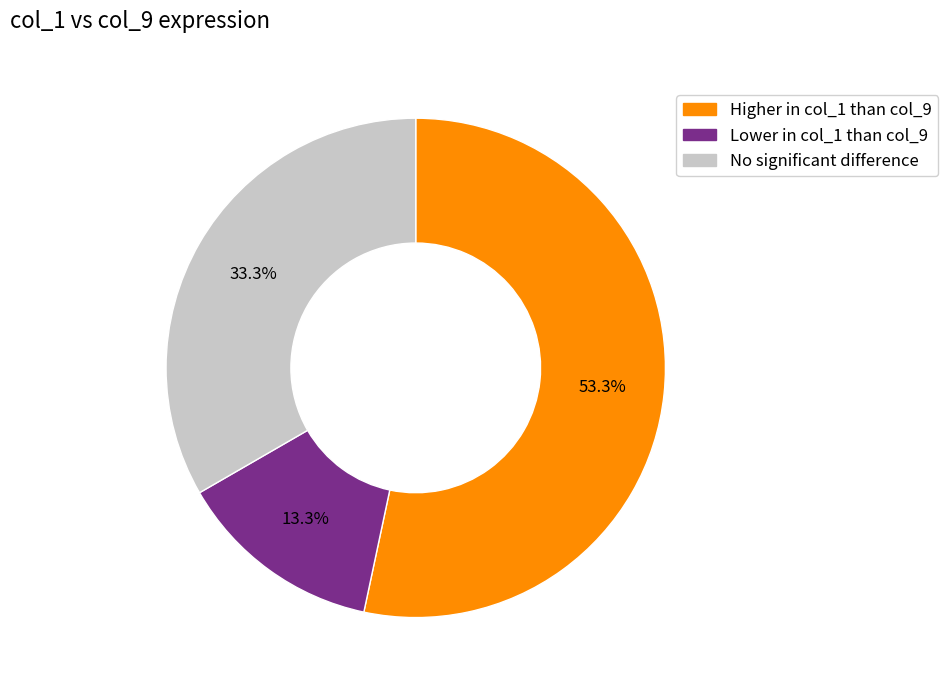

Combined, what portion of the pie is Lower in col_1 than col_9 and Higher in col_1 than col_9?

66.7%